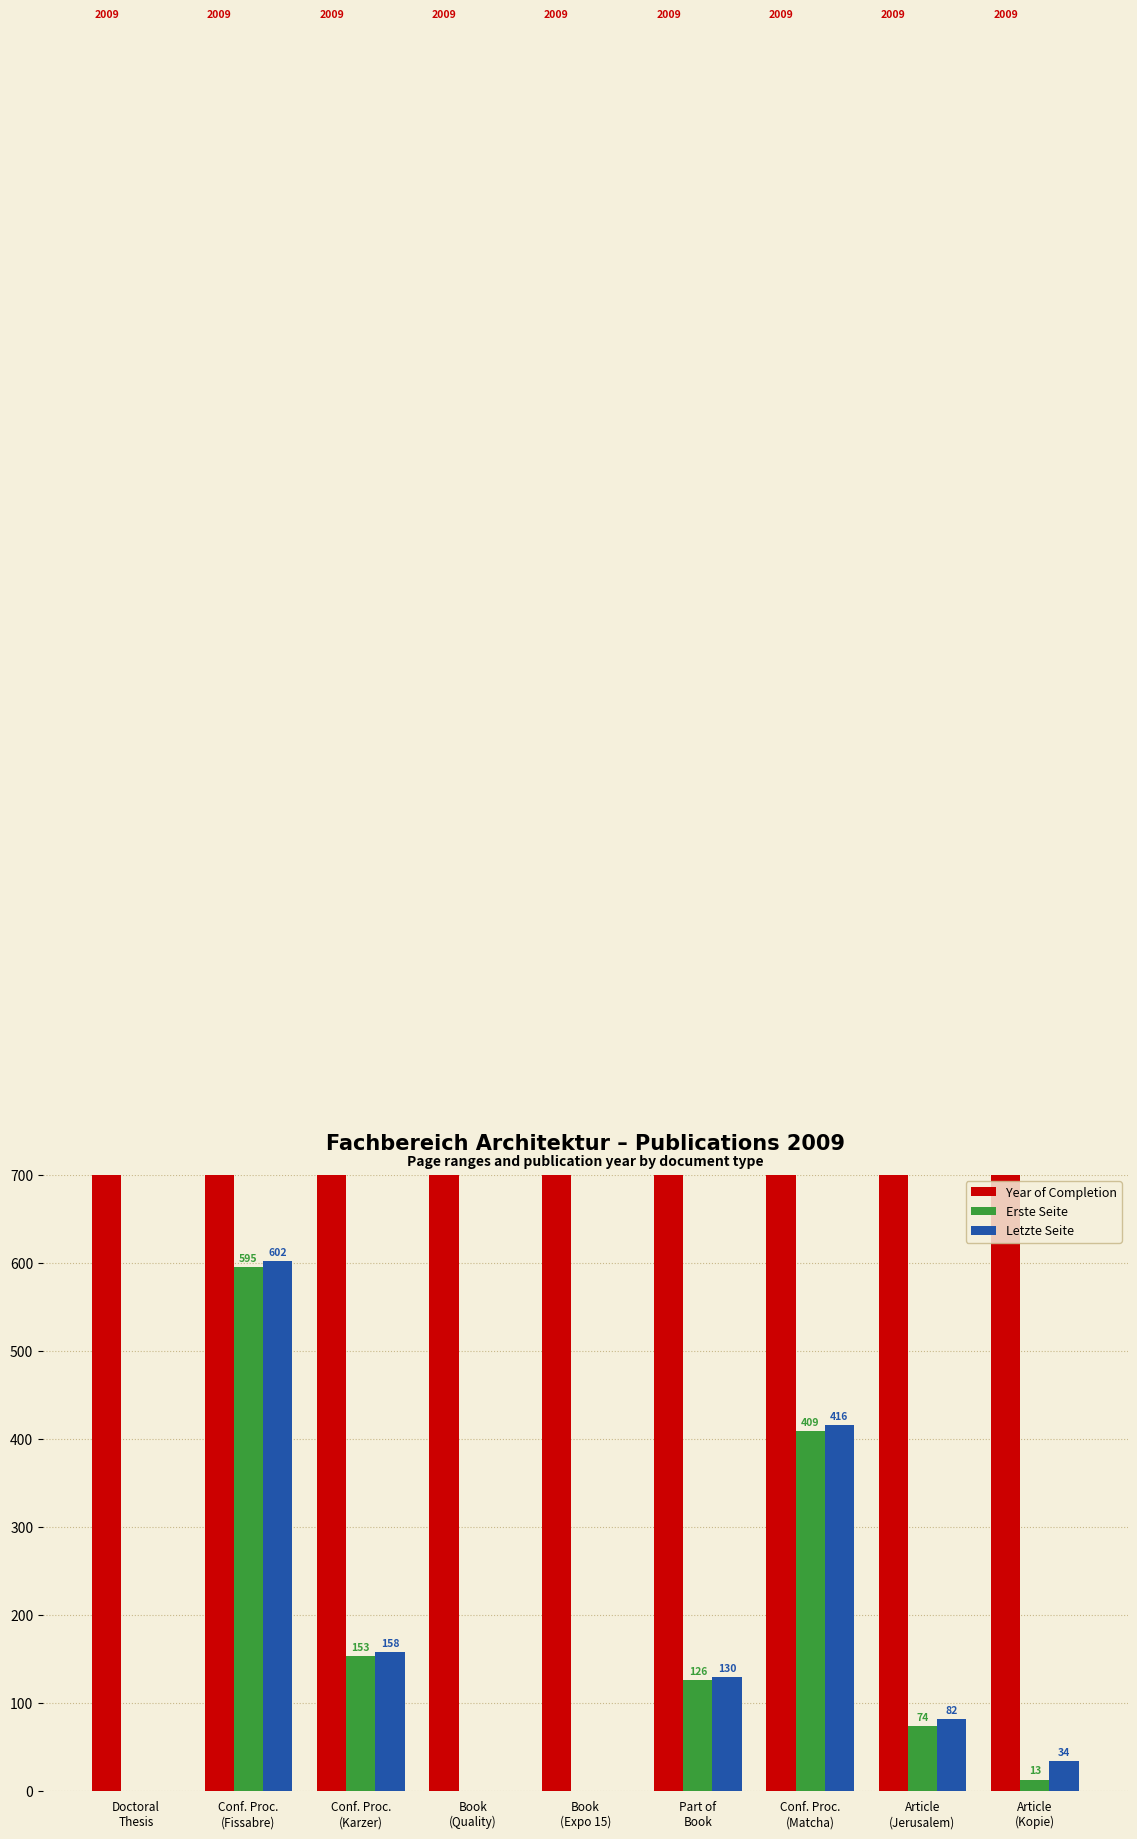

Which category has the lowest value across all series?

Doctoral
Thesis